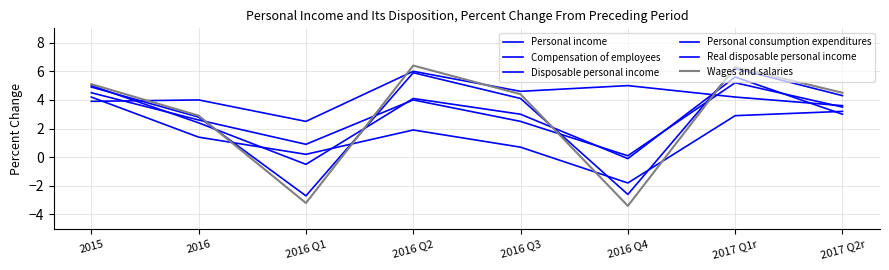

How many interior local valleys does the Real disposable personal income series have?

2